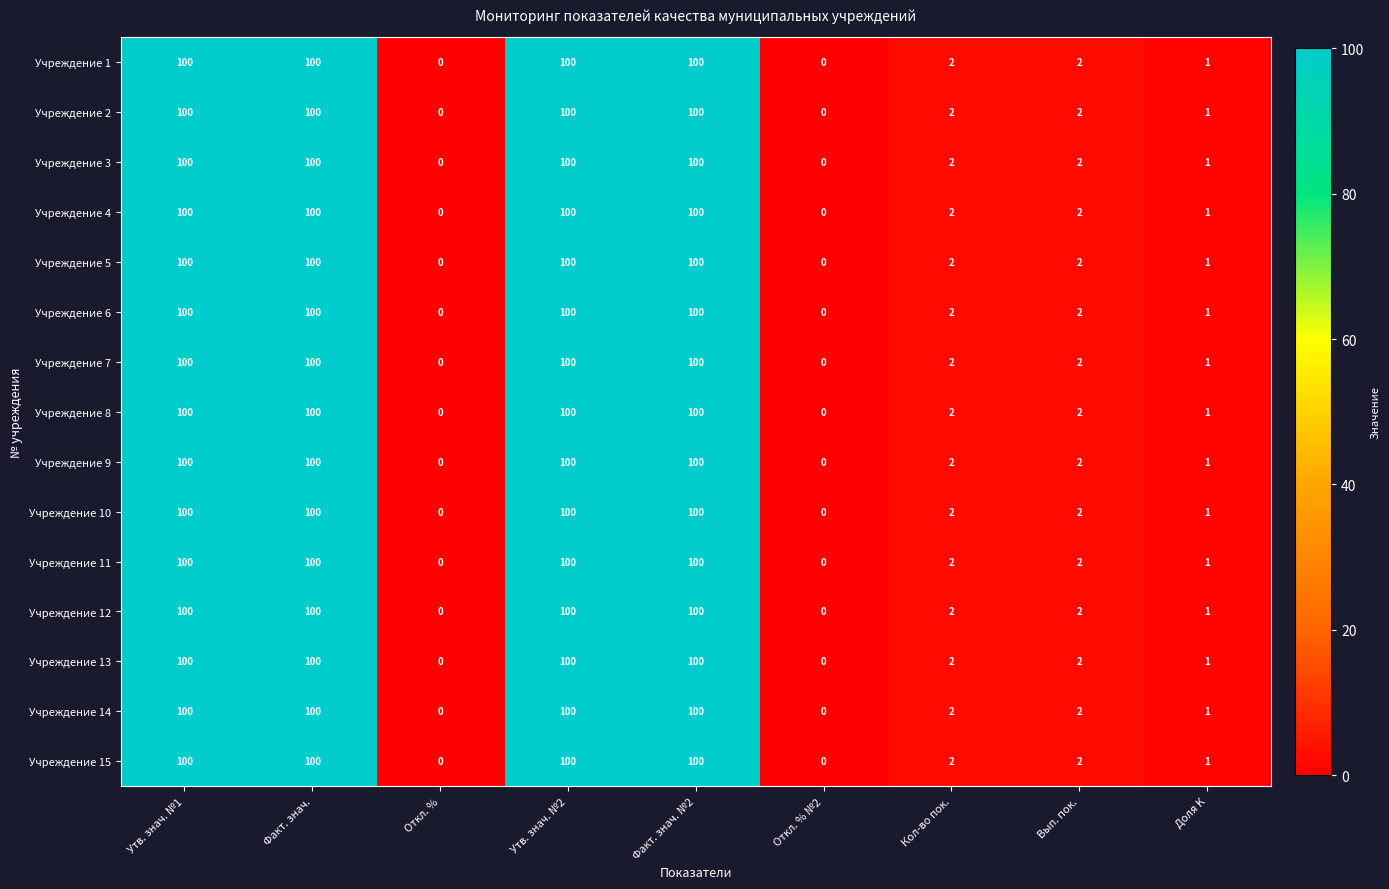

At which label does Учреждение 14 first exceed 2?

Утв. знач. №1